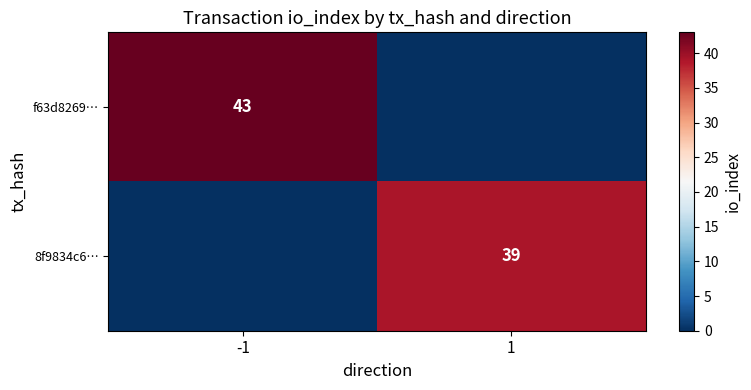

Which label corresponds to the smallest value in the chart?

1